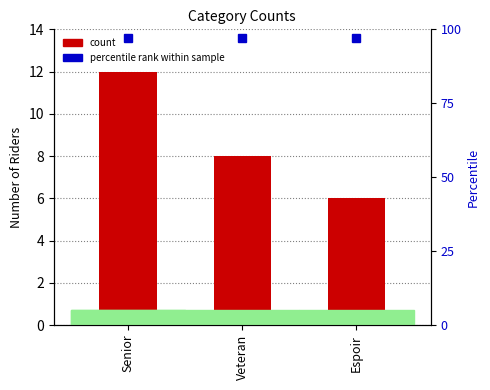

What is the label of the 3rd bar from the right?

Senior